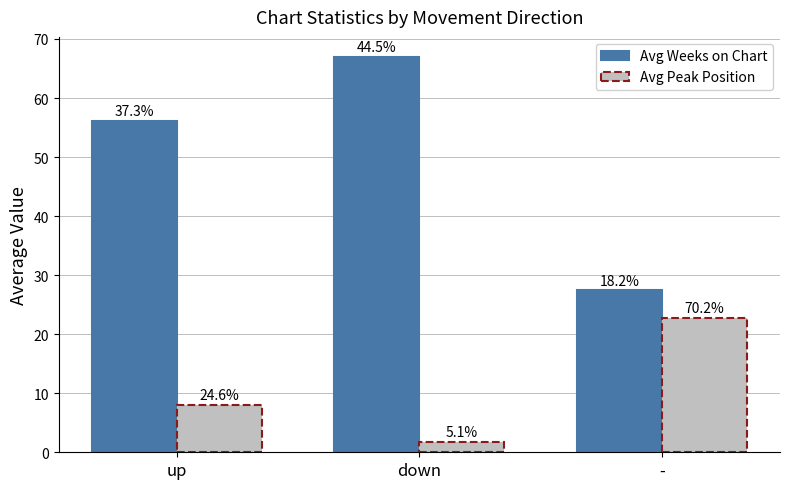

How many bars are there in each group?

2